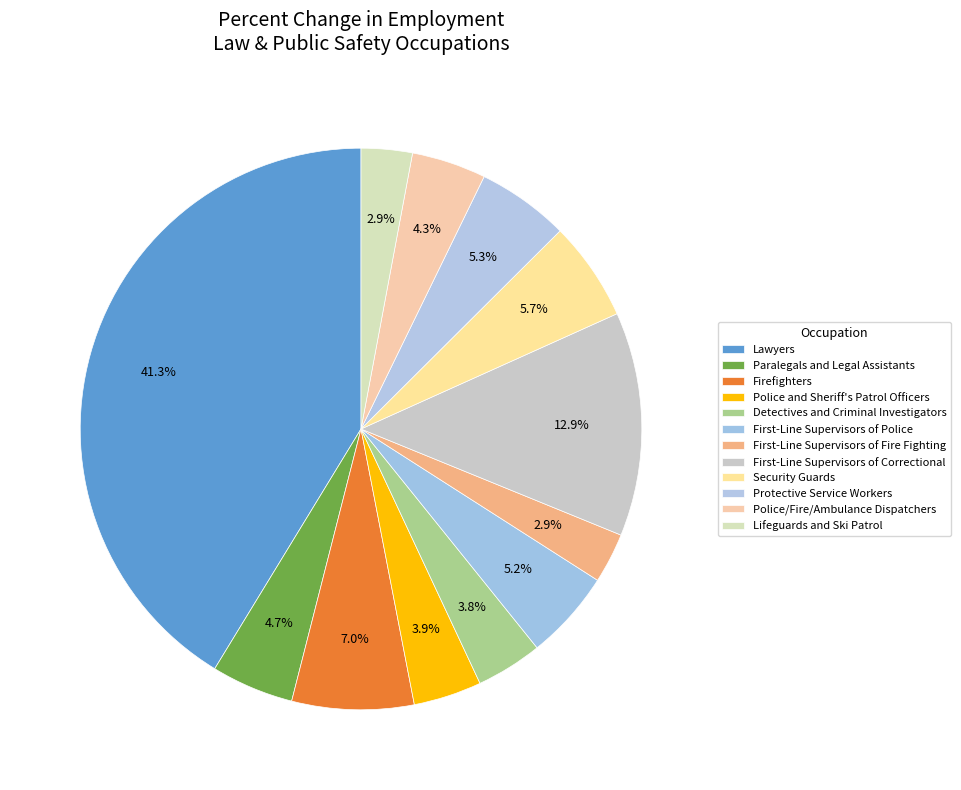

Is it true that Protective Service Workers is 1% of the pie?

False